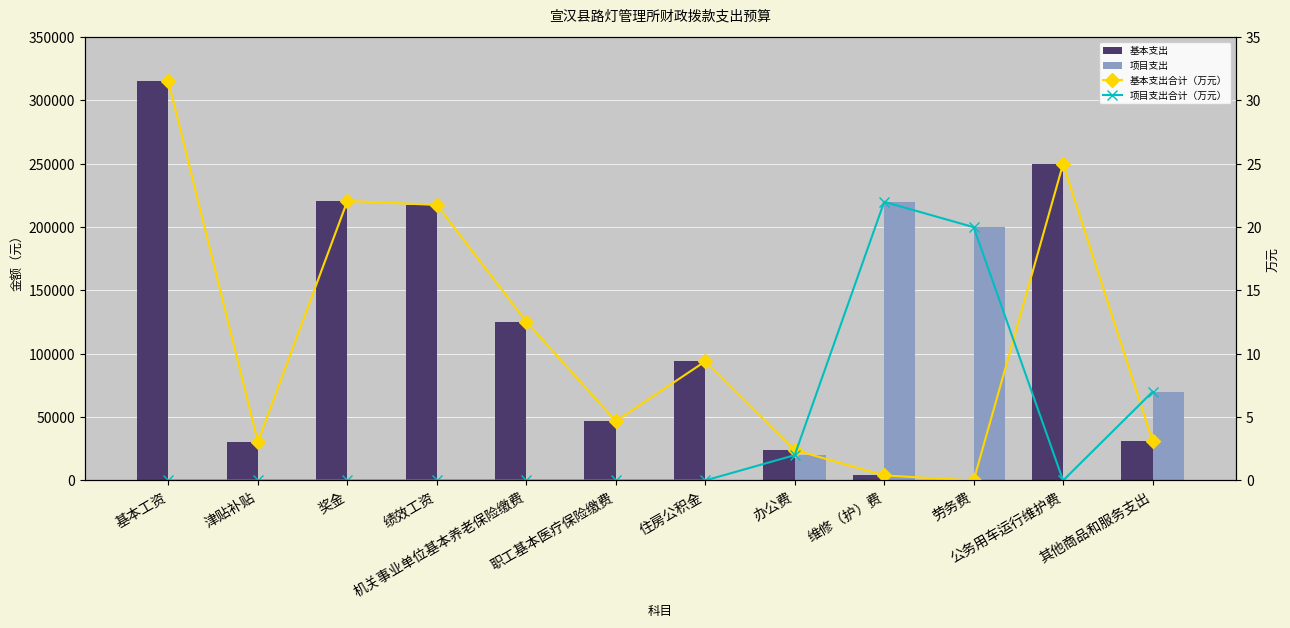

How many data points in 项目支出合计（万元） are above 0?

4